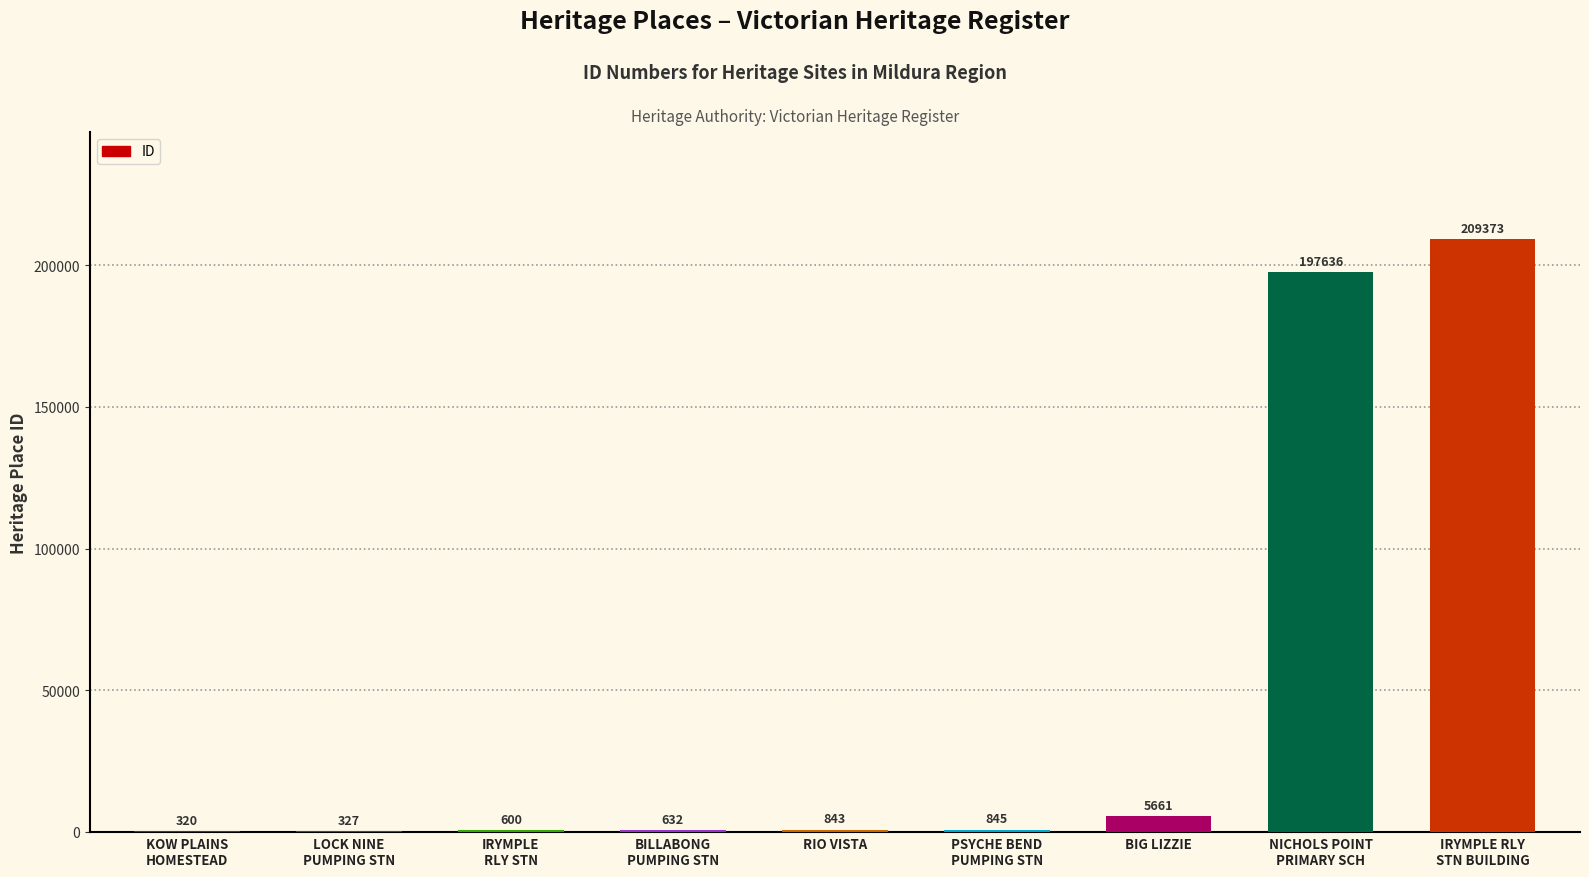

Which has a higher value, RIO VISTA or BIG LIZZIE?

BIG LIZZIE